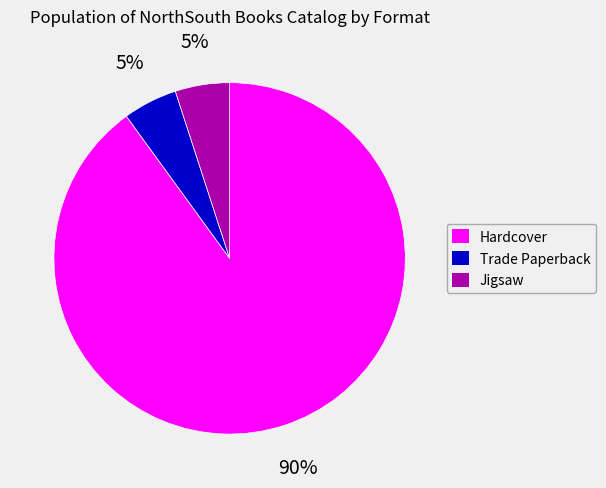

Does Hardcover represent more than half of the total?

Yes